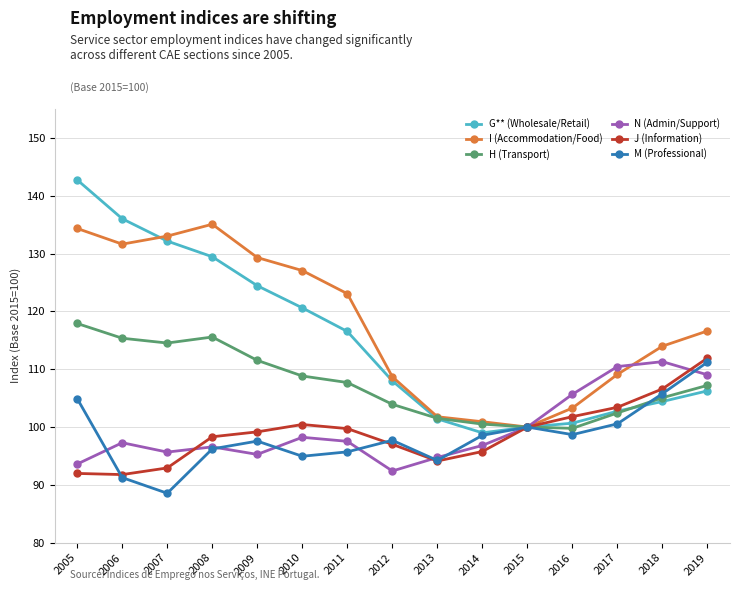

How many distinct data groups are displayed?

6